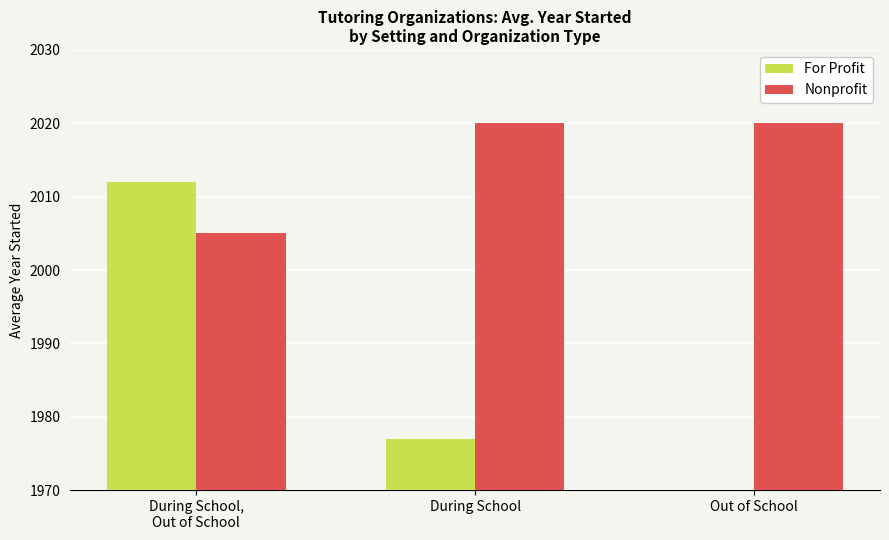

True or false: For Profit has a value of 1123 at Out of School.

False